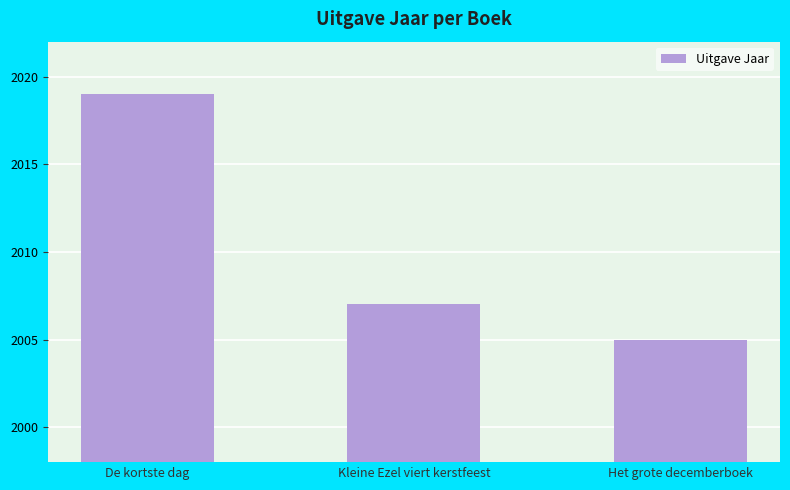

Reading left to right, what are all the values shown in this chart?

De kortste dag=2019	Kleine Ezel viert kerstfeest=2007	Het grote decemberboek=2005